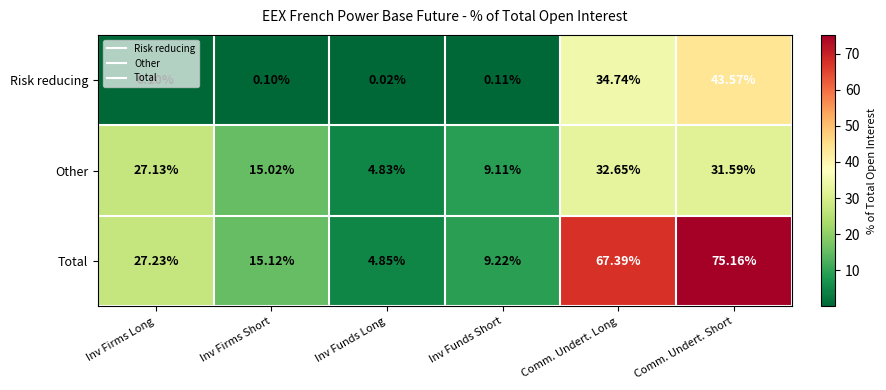

What is the spread (max minus min) of values at Comm. Undert. Long?

34.7